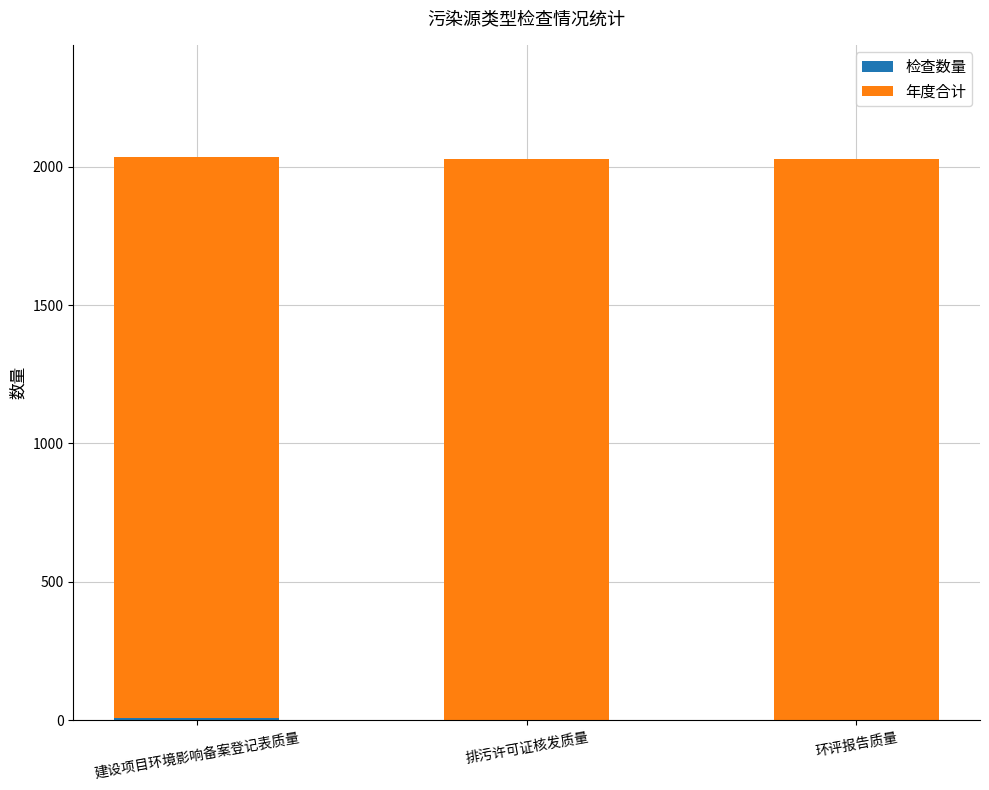

Where is 年度合计 nearest to the value 2025?

建设项目环境影响备案登记表质量